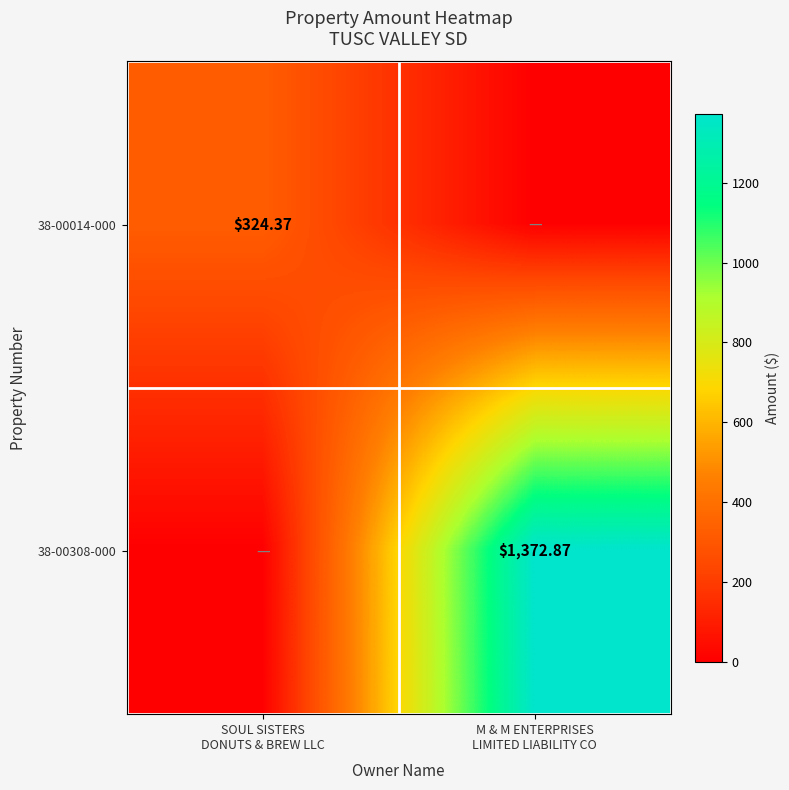

What is the difference between the highest and lowest values at M & M ENTERPRISES
LIMITED LIABILITY CO?

1372.9